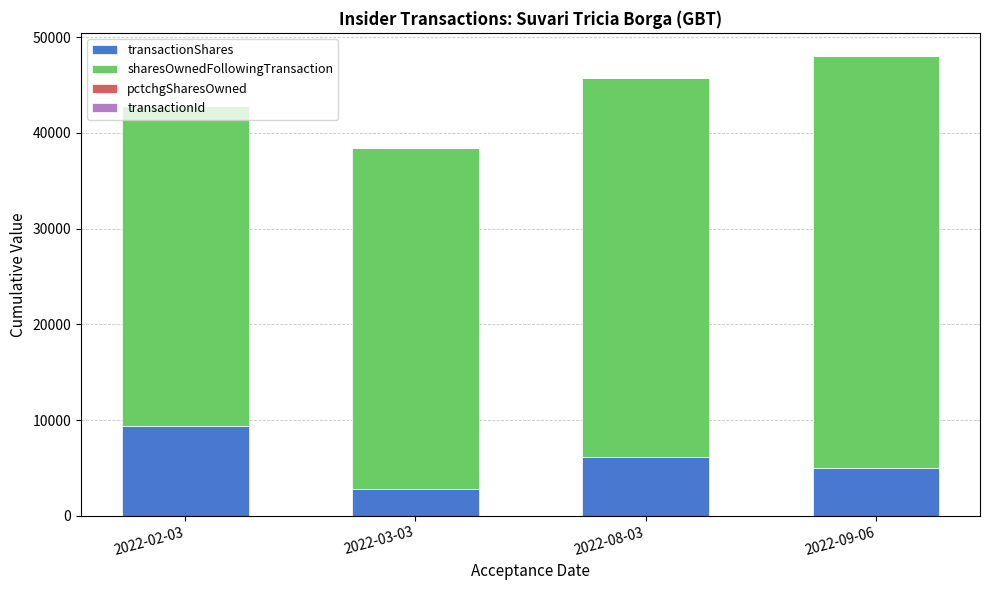

Which category has the highest value in the transactionShares series?

2022-02-03